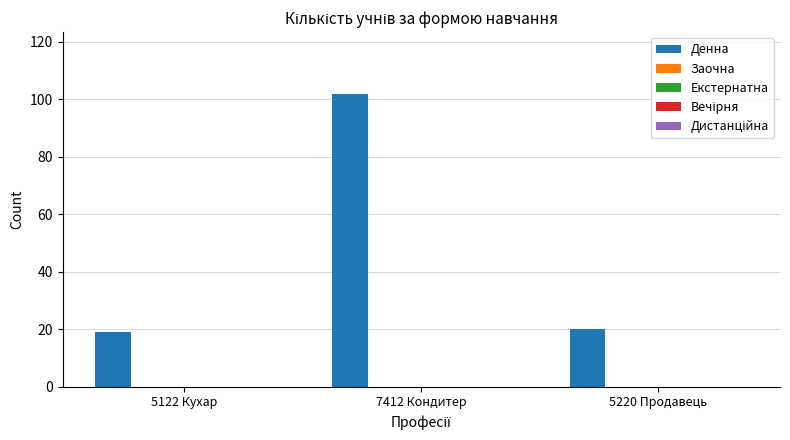

What is the greatest value displayed?

102